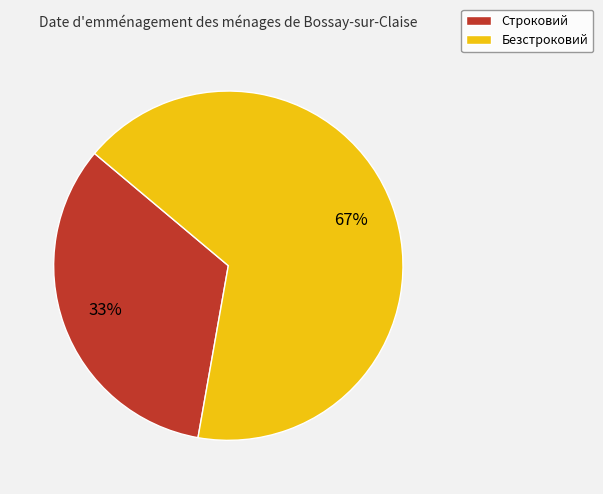

Combined, do Строковий and Безстроковий account for over 50%?

Yes